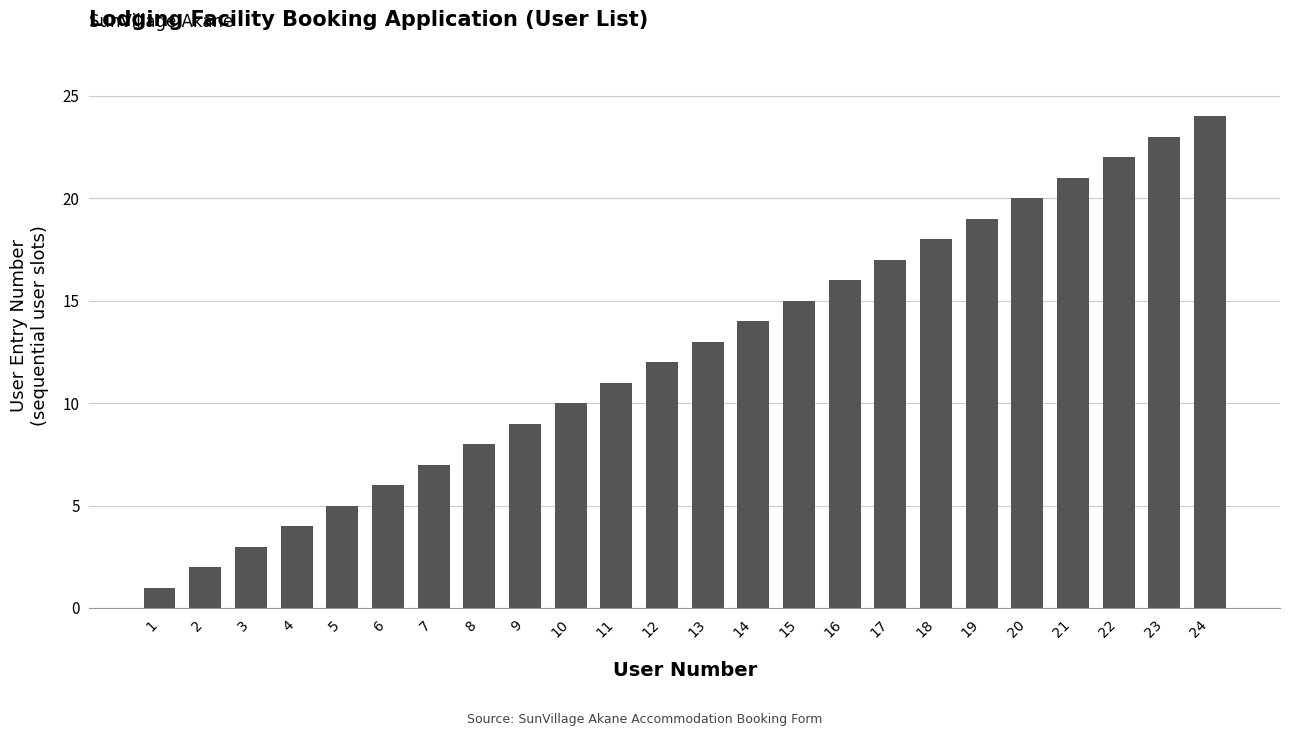

What is the sum of all values?

300